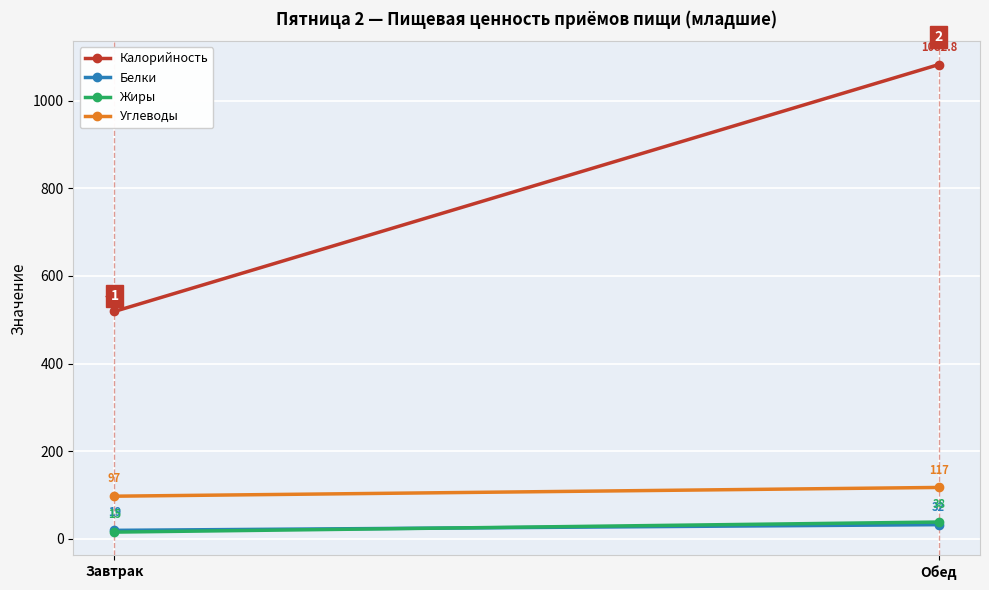

At which category is the sum across all series the highest?

Обед